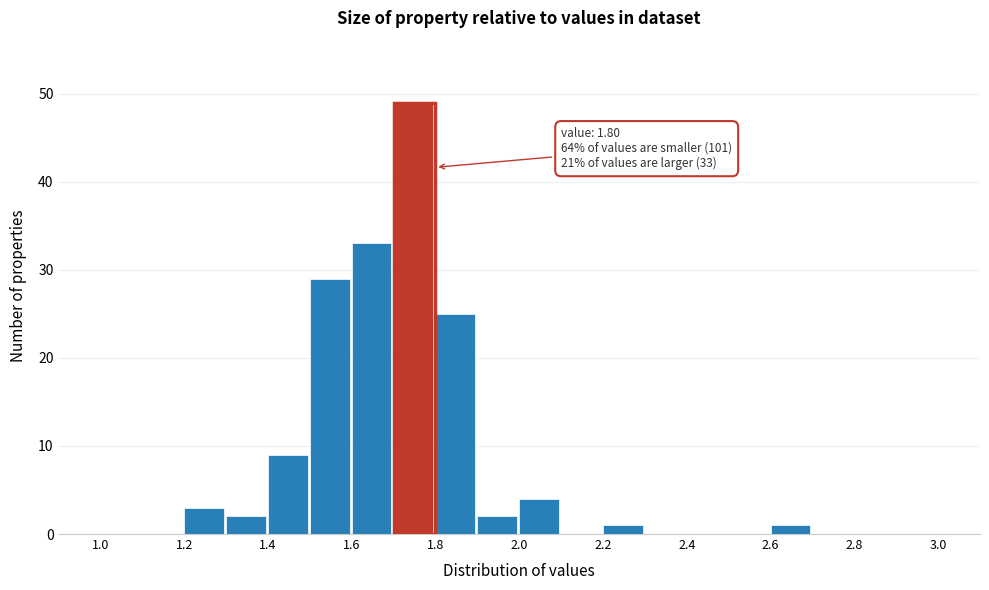

Over which range of the x-axis is the bar tallest?

1.7 to 1.8